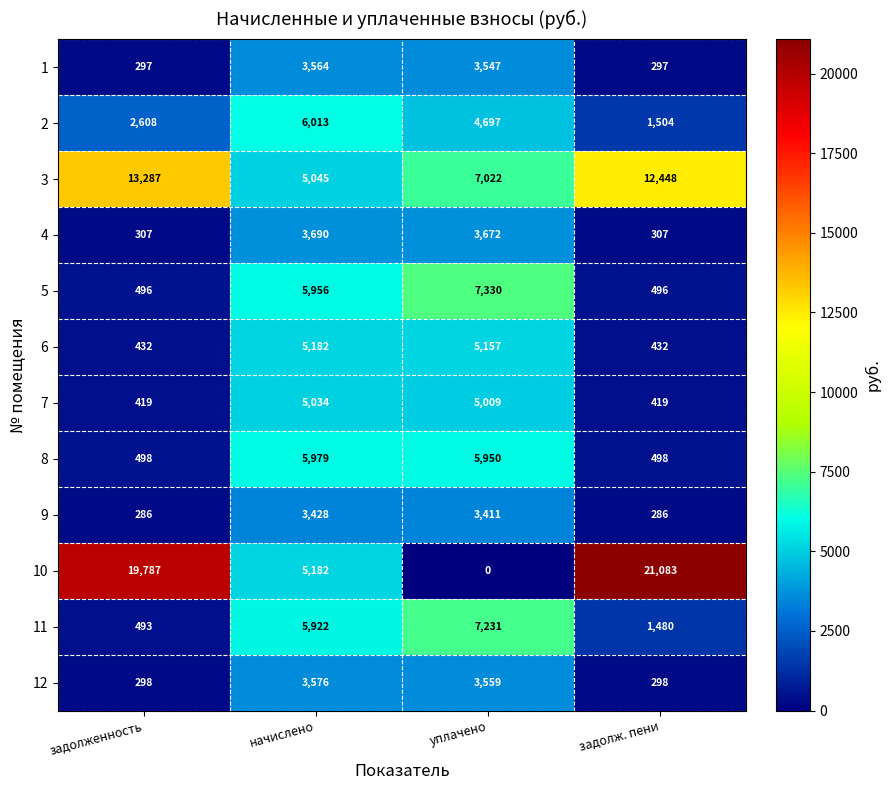

What is the average value of the 7 series?

2720